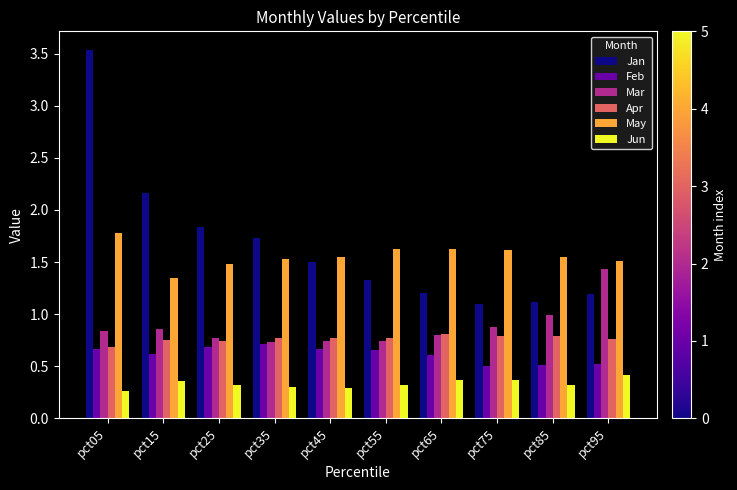

What is the sum of the May values at pct25 and pct15?

2.8